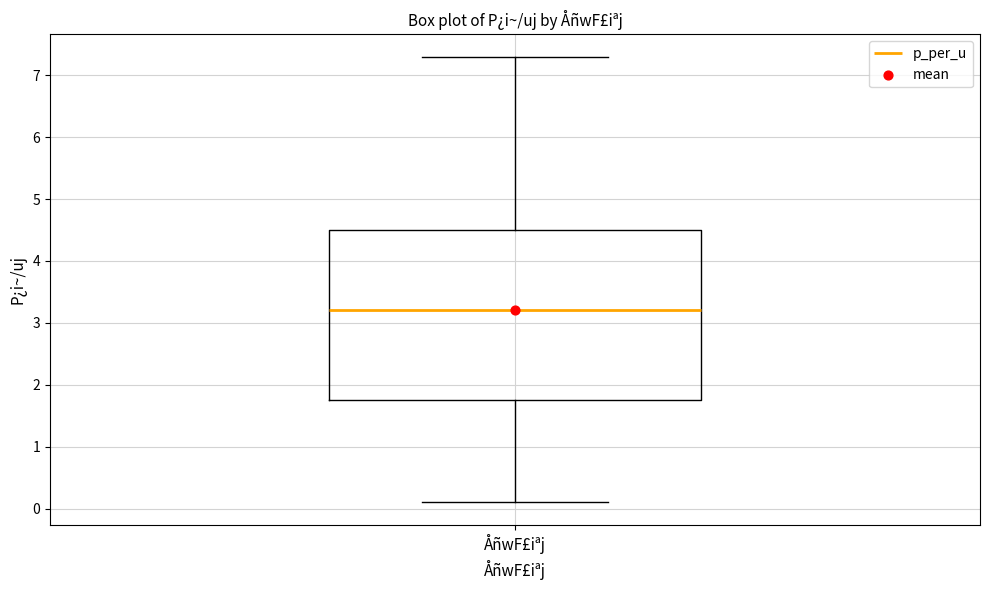

Where is the upper edge of the box for ÅñwF£iªj on the y-axis? The values are not printed on the chart, so give them approximately, as read against the axis.

4.5